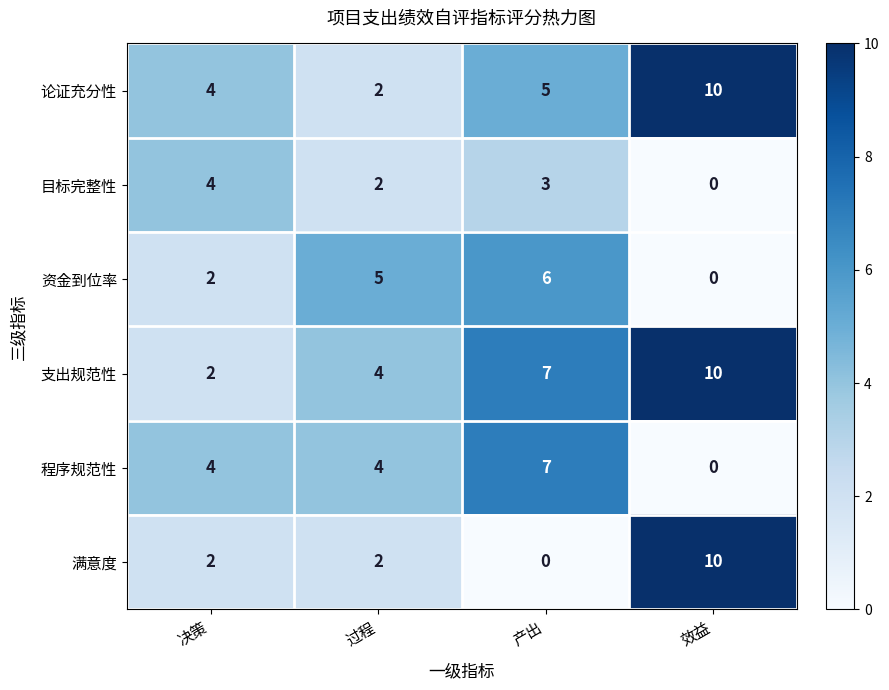

Which category has the highest value across all series?

效益